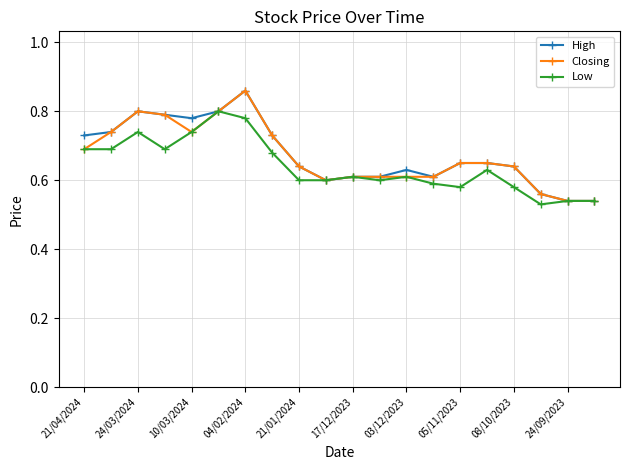

At how many categories does at least one series exceed 0?

20